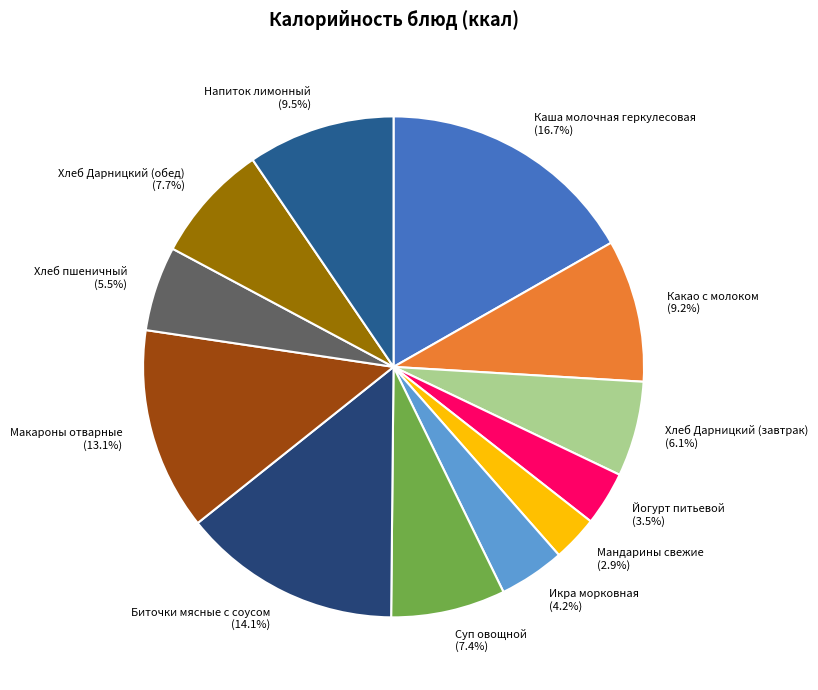

Combined, what portion of the pie is Какао с молоком and Суп овощной?

16.6%